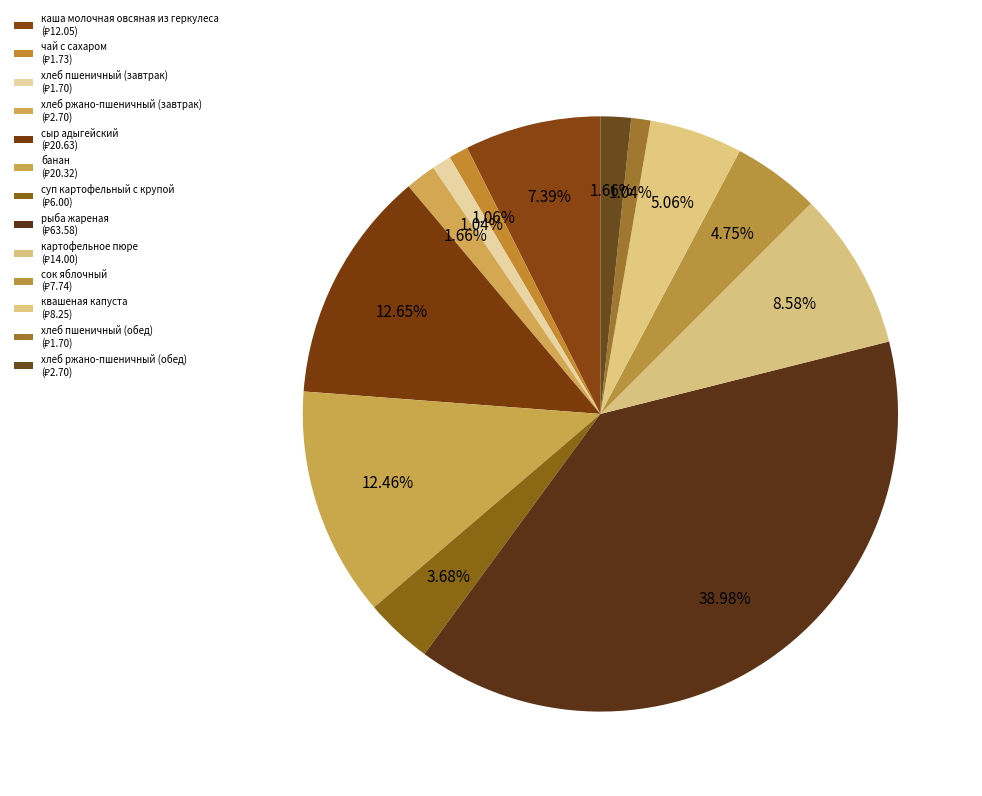

Is рыба жареная the majority of the pie?

No